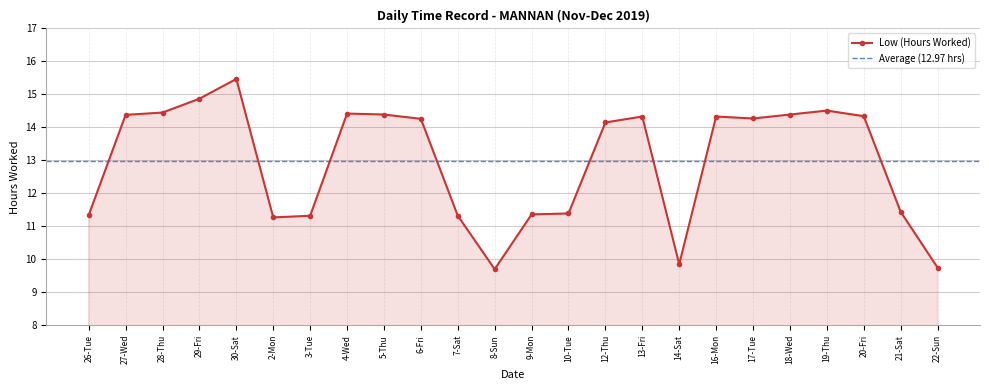

True or false: there are more than 2 points higher than both neighbors.

True